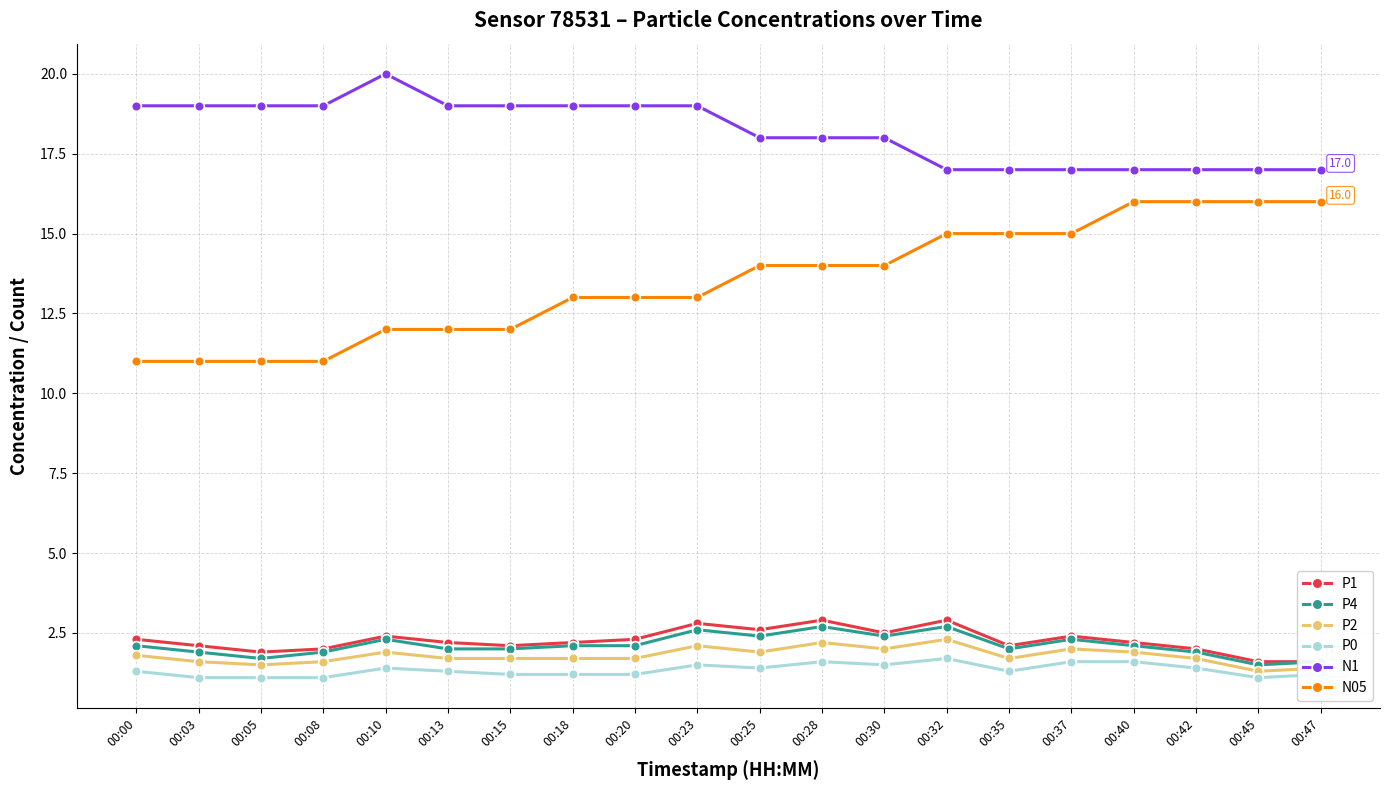

True or false: N1 has more than 2 points higher than both neighbors.

False